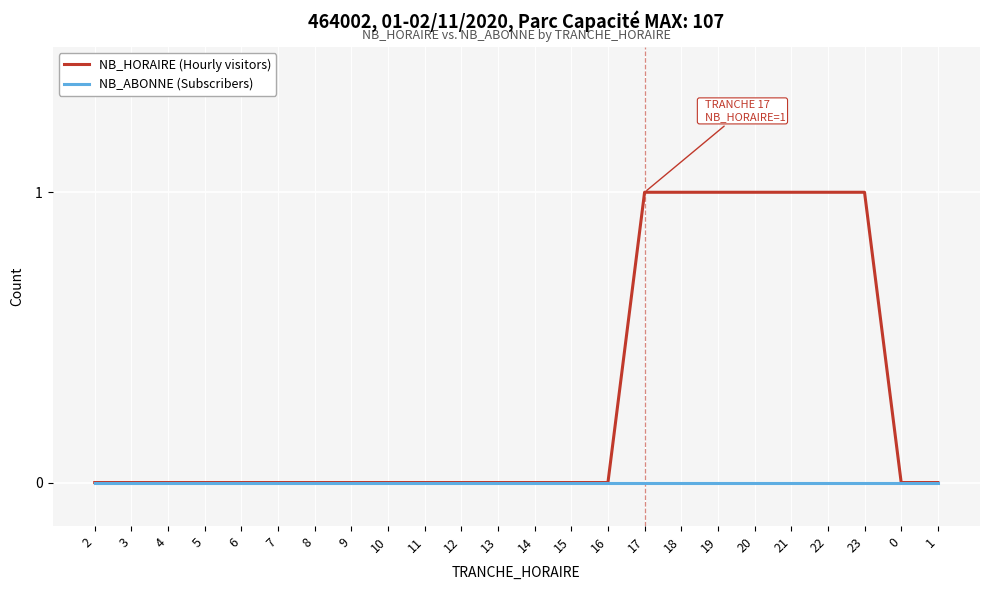

Reading left to right, list all the values displayed in this chart.

NB_HORAIRE (Hourly visitors): 2=0	3=0	4=0	5=0	6=0	7=0	8=0	9=0	10=0	11=0	12=0	13=0	14=0	15=0	16=0	17=1	18=1	19=1	20=1	21=1	22=1	23=1	0=0	1=0
NB_ABONNE (Subscribers): 2=0	3=0	4=0	5=0	6=0	7=0	8=0	9=0	10=0	11=0	12=0	13=0	14=0	15=0	16=0	17=0	18=0	19=0	20=0	21=0	22=0	23=0	0=0	1=0